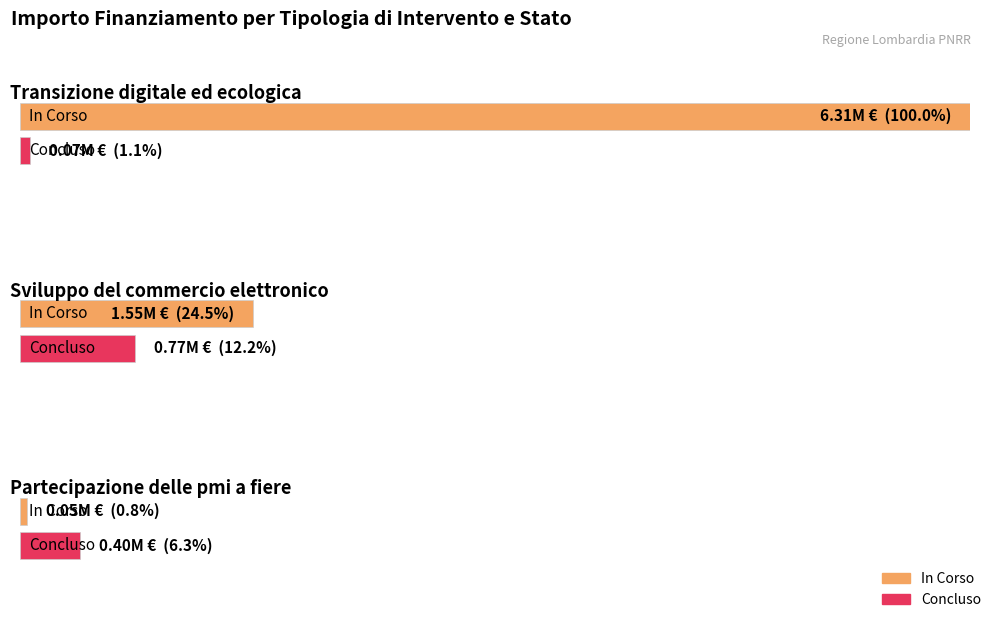

At which label does In Corso reach its peak?

Transizione digitale